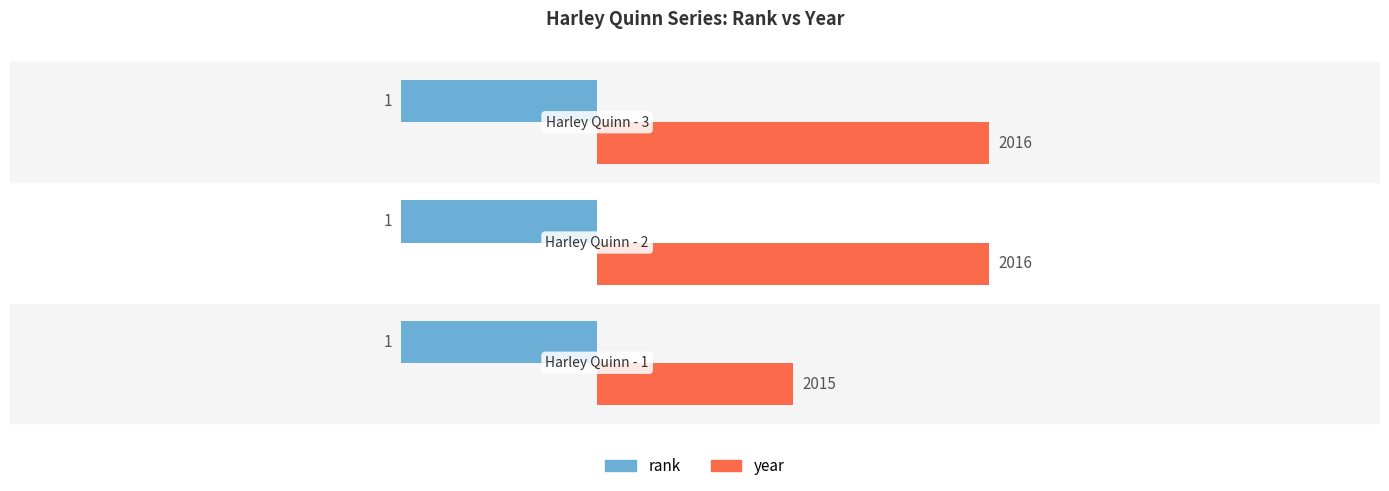

Which series has the largest total across all categories?

year